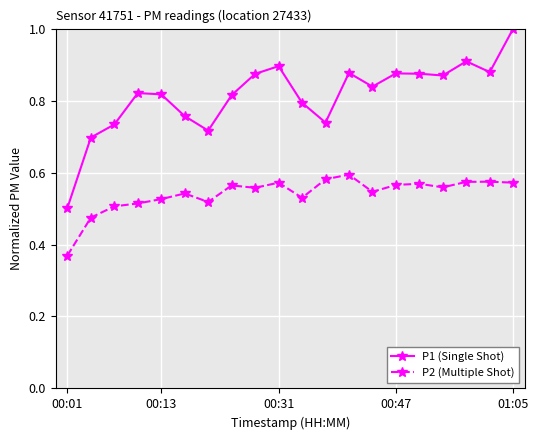

Rank the series by their average value, from highest to lowest.

P1 (Single Shot), P2 (Multiple Shot)